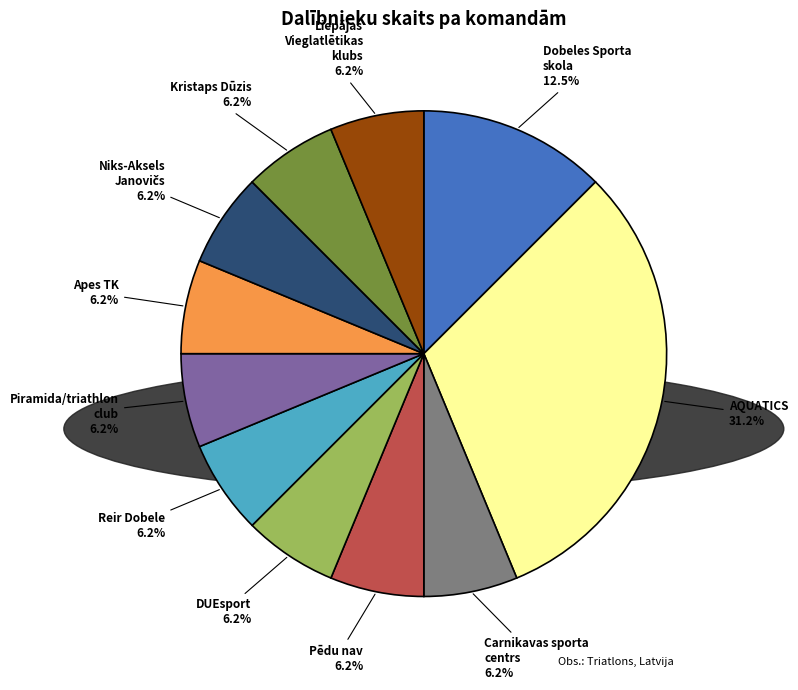

How many slices are in this pie chart?

11